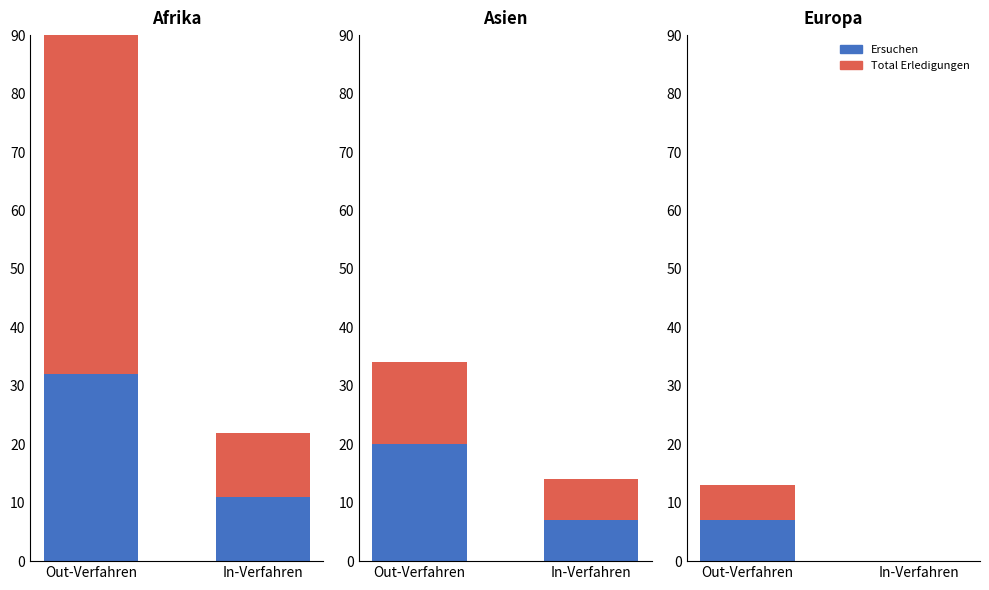

What are all the series names shown in the legend?

Ersuchen, Total Erledigungen